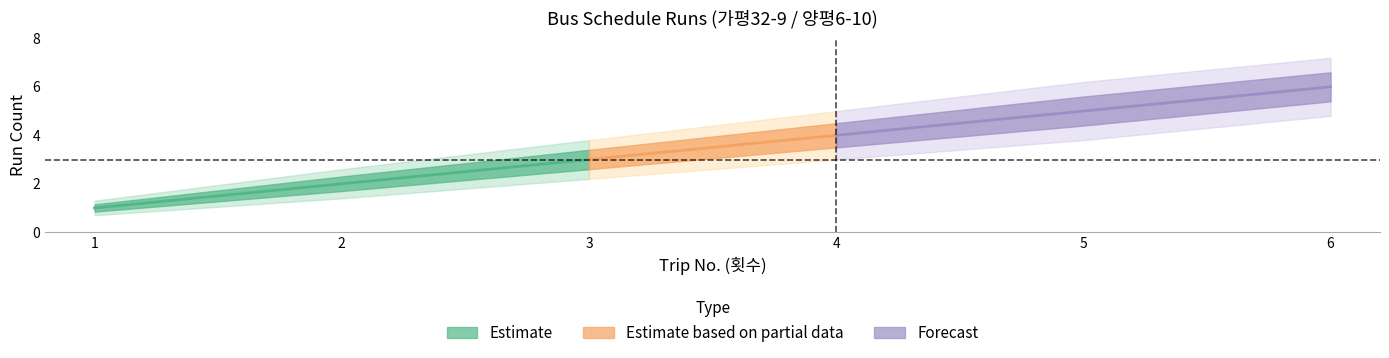

What value does the upper_inner series have at 2?

2.3